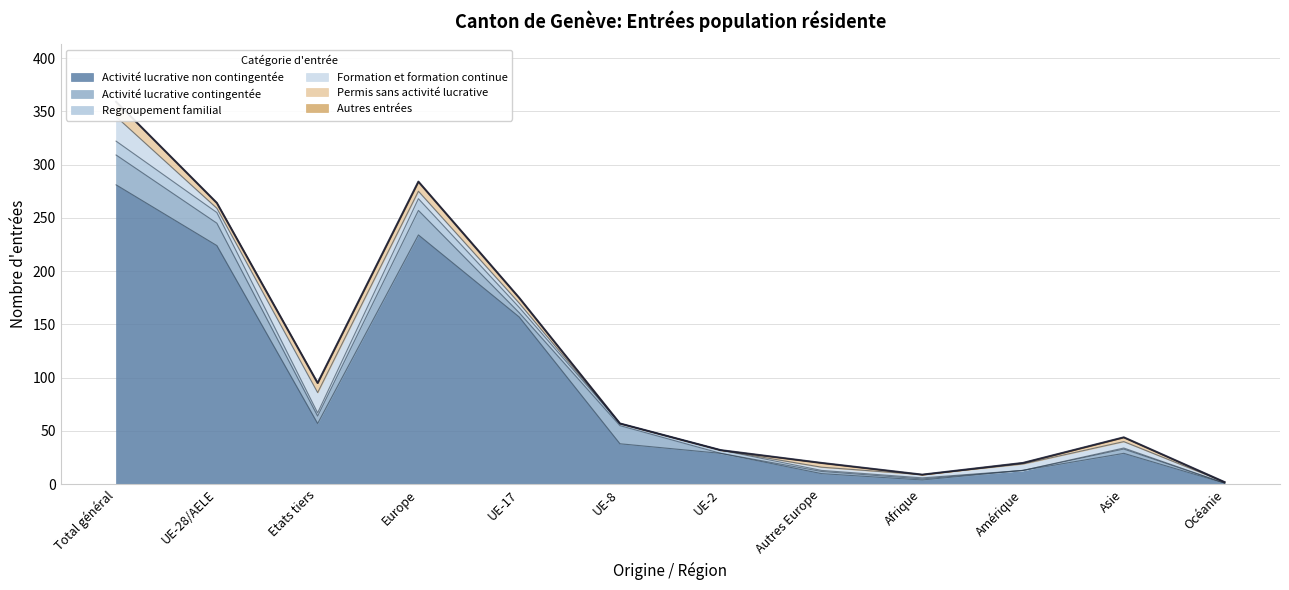

Does the chart display data point markers on the line(s)?

No